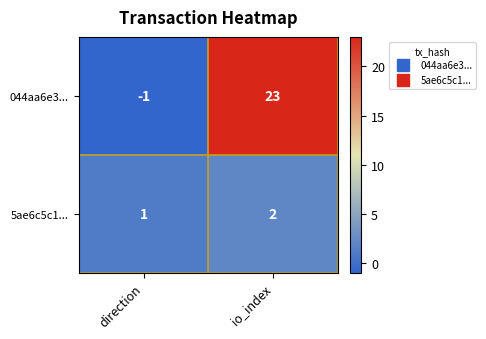

At which category does the chart reach its minimum across all series?

direction